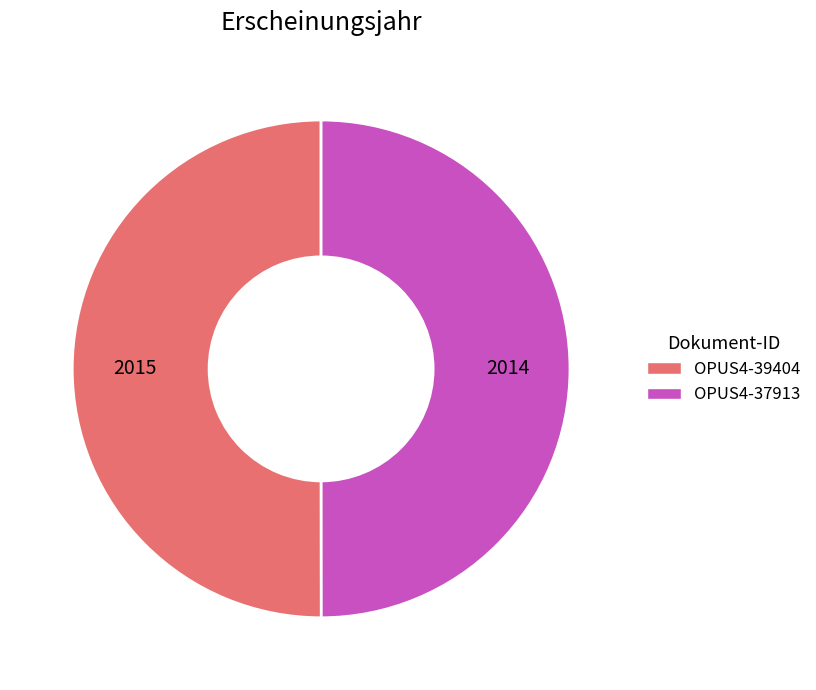

Do OPUS4-37913 and OPUS4-39404 together represent more than half of the pie?

Yes